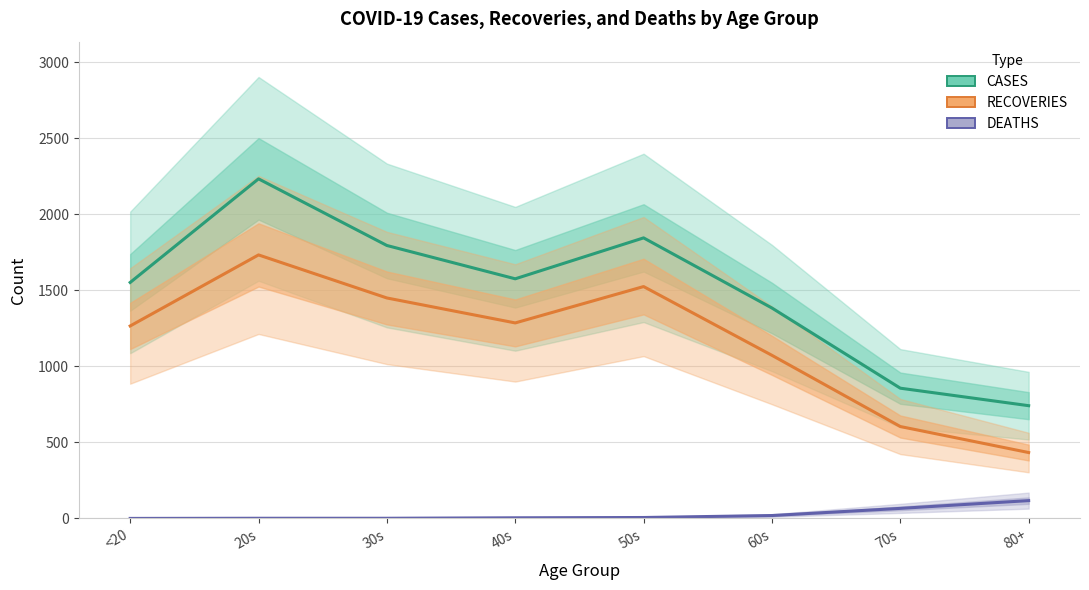

Is it true that CASES equals 741 at 80+?

True